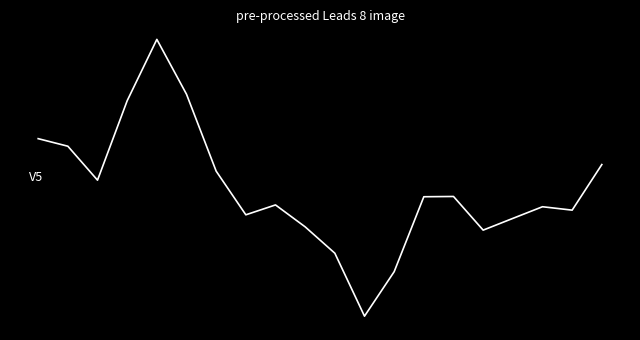

Does the chart display data point markers on the line(s)?

No